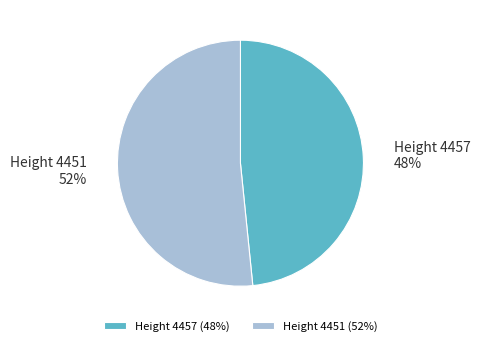

To the nearest percent, what percentage of the pie is Height 4457 (48%)?

48%